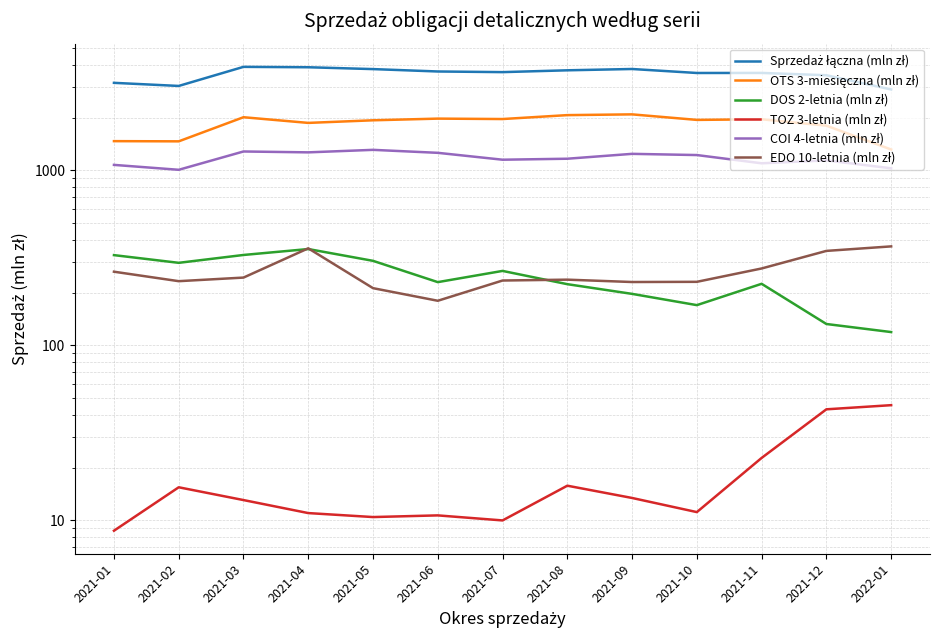

Reading right to left, list all the values displayed in this chart.

Sprzedaż łączna (mln zł): 2899.3	3496.3	3604.2	3601.6	3795.7	3731.1	3642.6	3673.5	3790.9	3883.8	3904.1	3036.7	3163.5
OTS 3-miesięczna (mln zł): 1315.6	1800.2	1958.4	1942.2	2088.9	2068.3	1964.3	1975.1	1932.2	1867.0	2011.8	1464.6	1468.4
DOS 2-letnia (mln zł): 118.9	132.3	224.5	169.6	196.6	223.4	266.0	229.5	303.8	354.8	328.2	295.9	327.5
TOZ 3-letnia (mln zł): 45.4	43.0	22.7	11.1	13.4	15.7	10.0	10.6	10.4	11.0	13.0	15.4	8.7
COI 4-letnia (mln zł): 1027.0	1139.9	1097.0	1222.7	1242.3	1165.0	1150.0	1259.0	1309.4	1266.9	1281.6	1007.1	1074.3
EDO 10-letnia (mln zł): 367.4	346.2	274.7	230.4	229.9	237.1	234.4	179.6	212.0	358.2	243.7	232.4	263.3